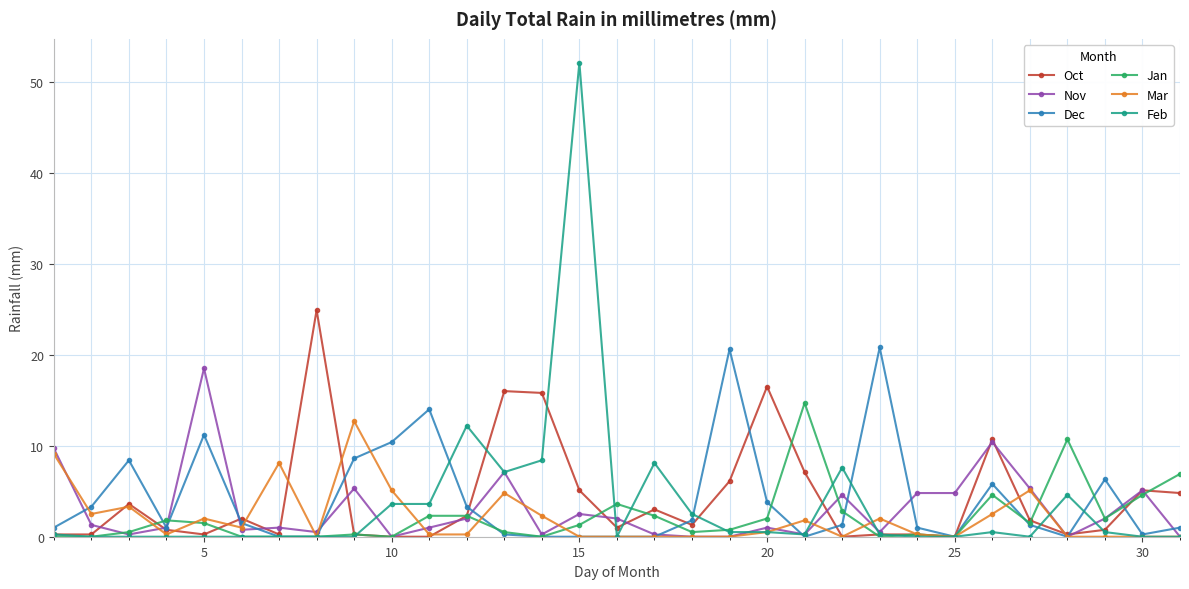

True or false: Oct has more than 0 interior local peaks.

True